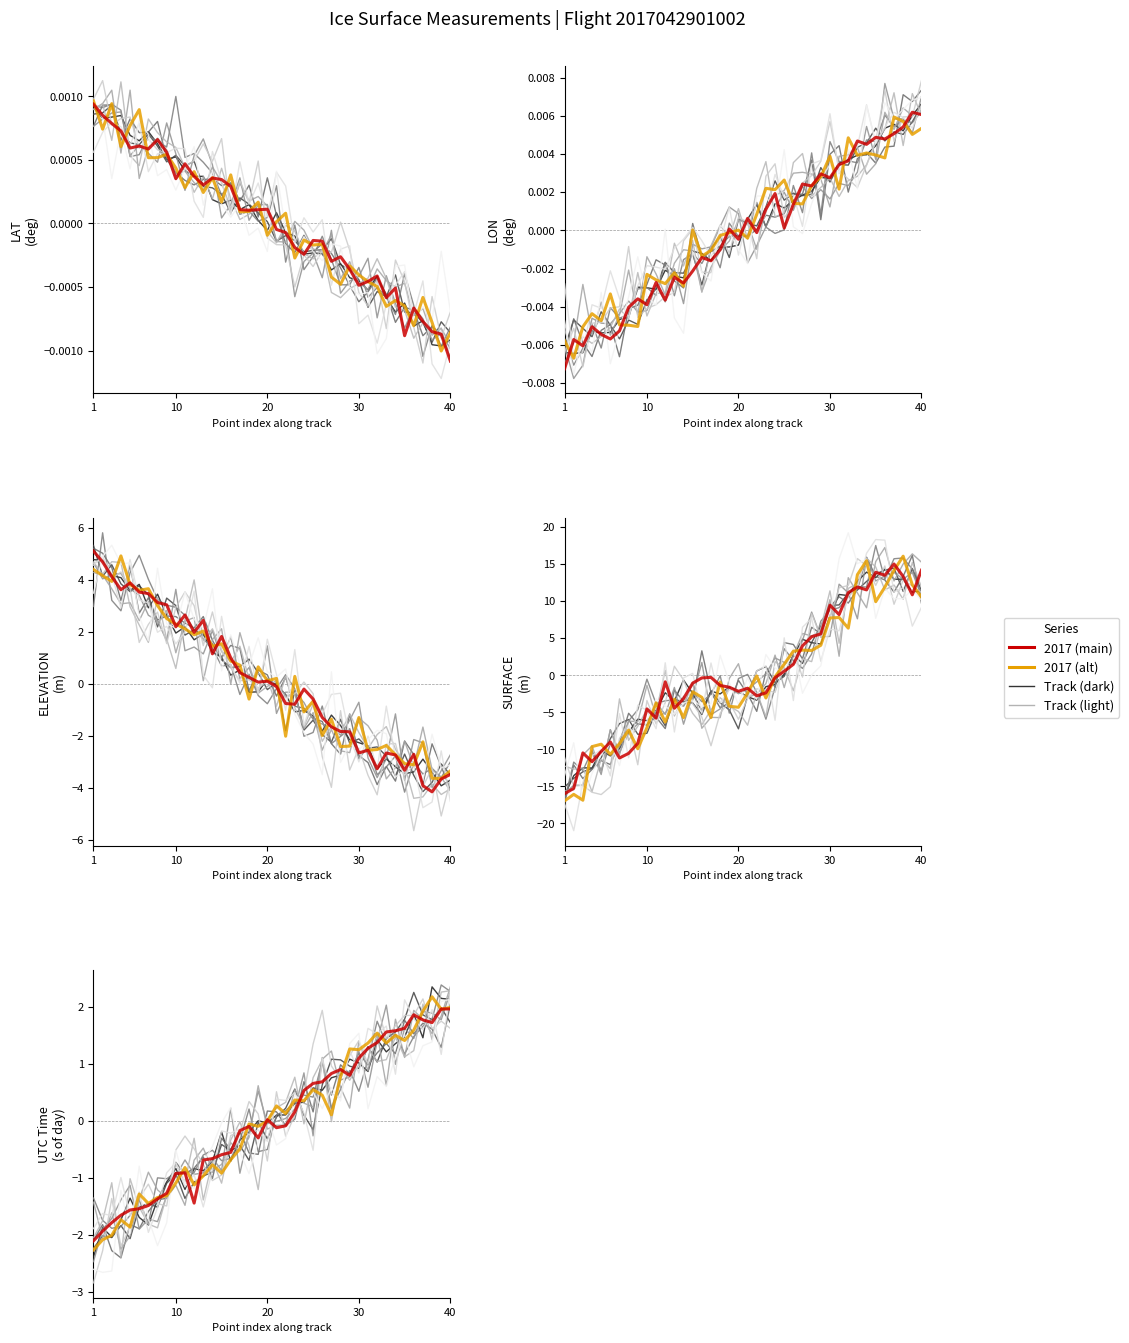

List the series in order of their peak value, lowest first.

LAT, LON, UTCTIMESOD, ELEVATION, SURFACE